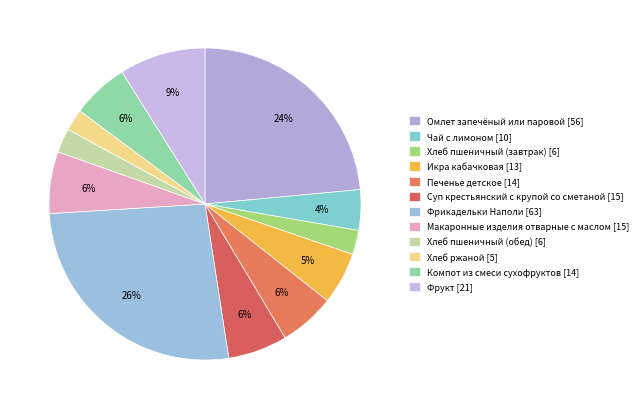

True or false: Чай с лимоном accounts for 4% of the total.

True